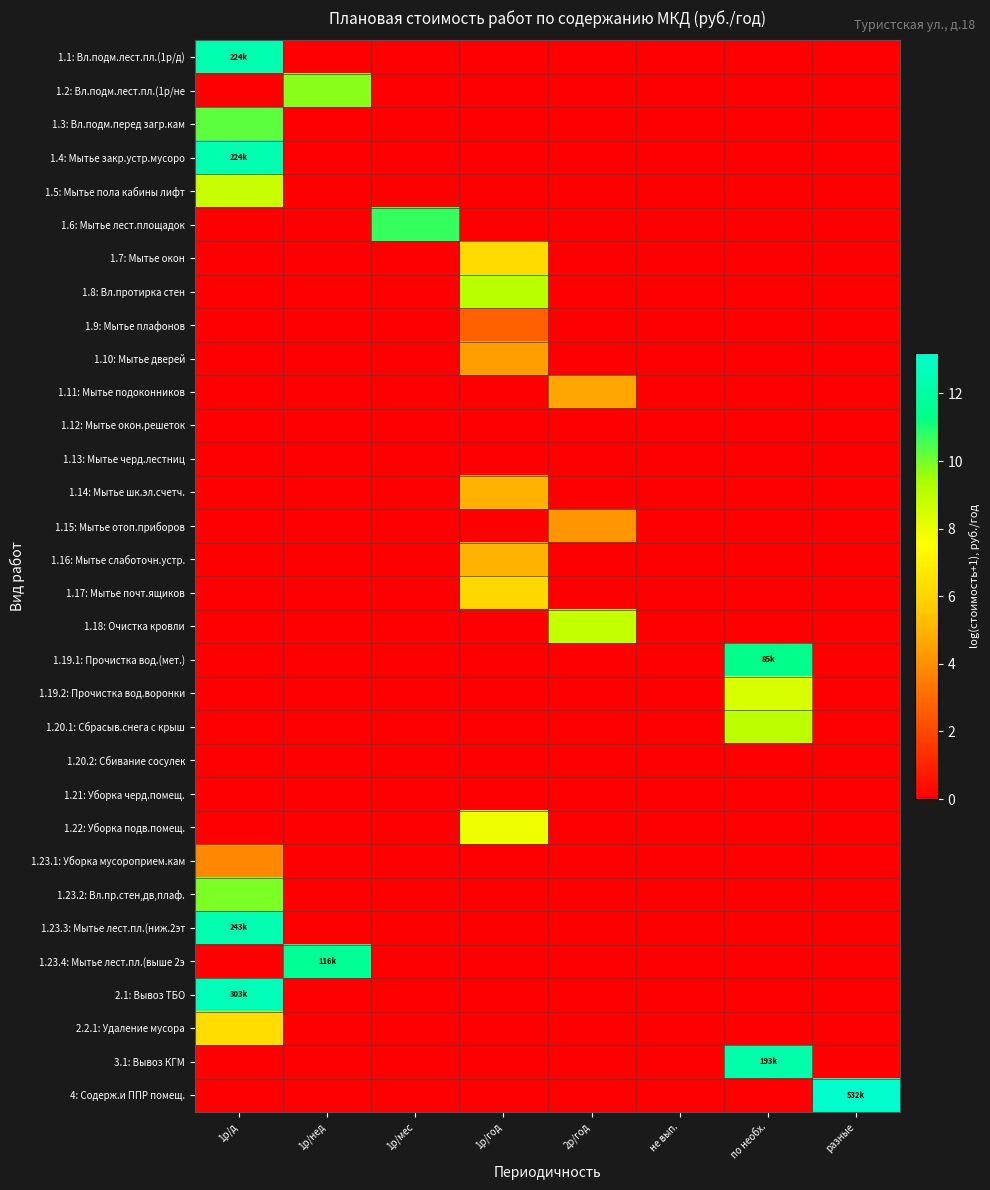

At how many categories does at least one series exceed 11?

4